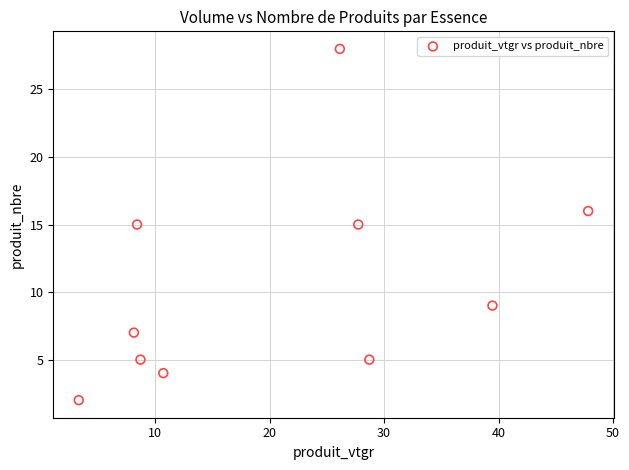

What is the average Y value?

11